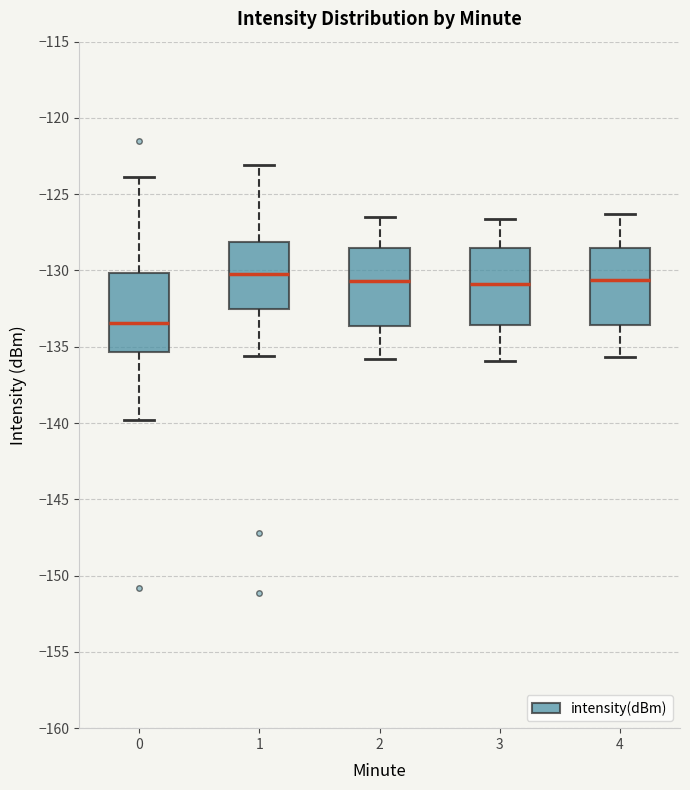

Which box has the lowest median line?

0